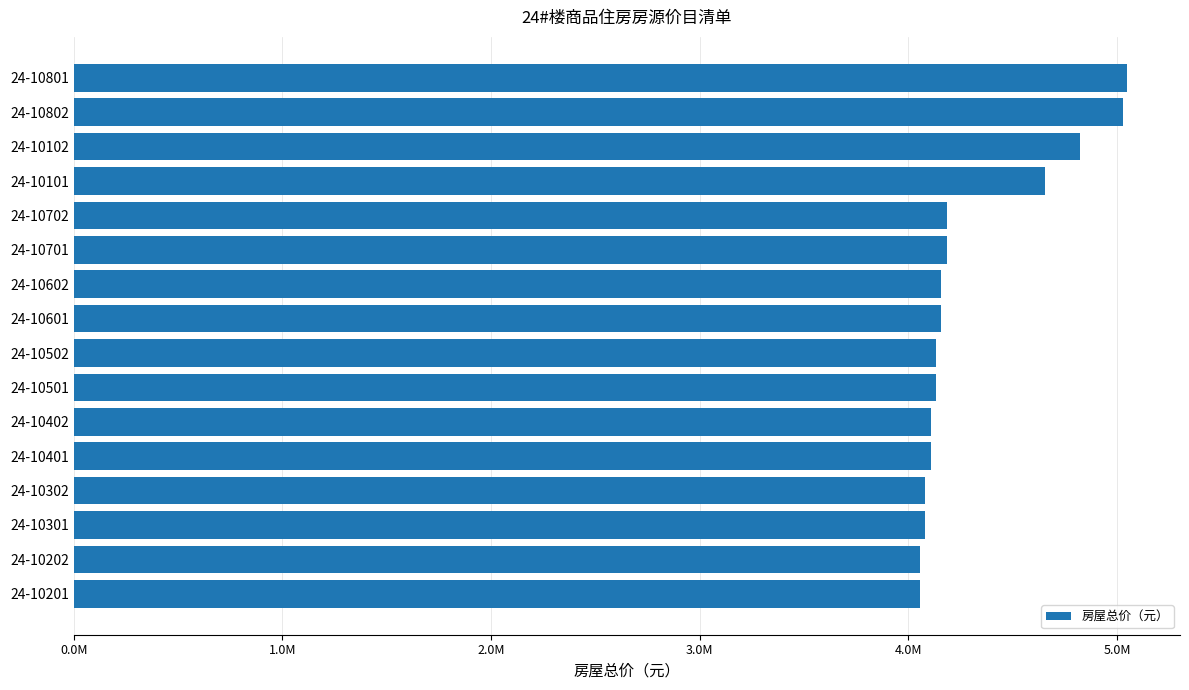

Does the chart contain any negative values?

No